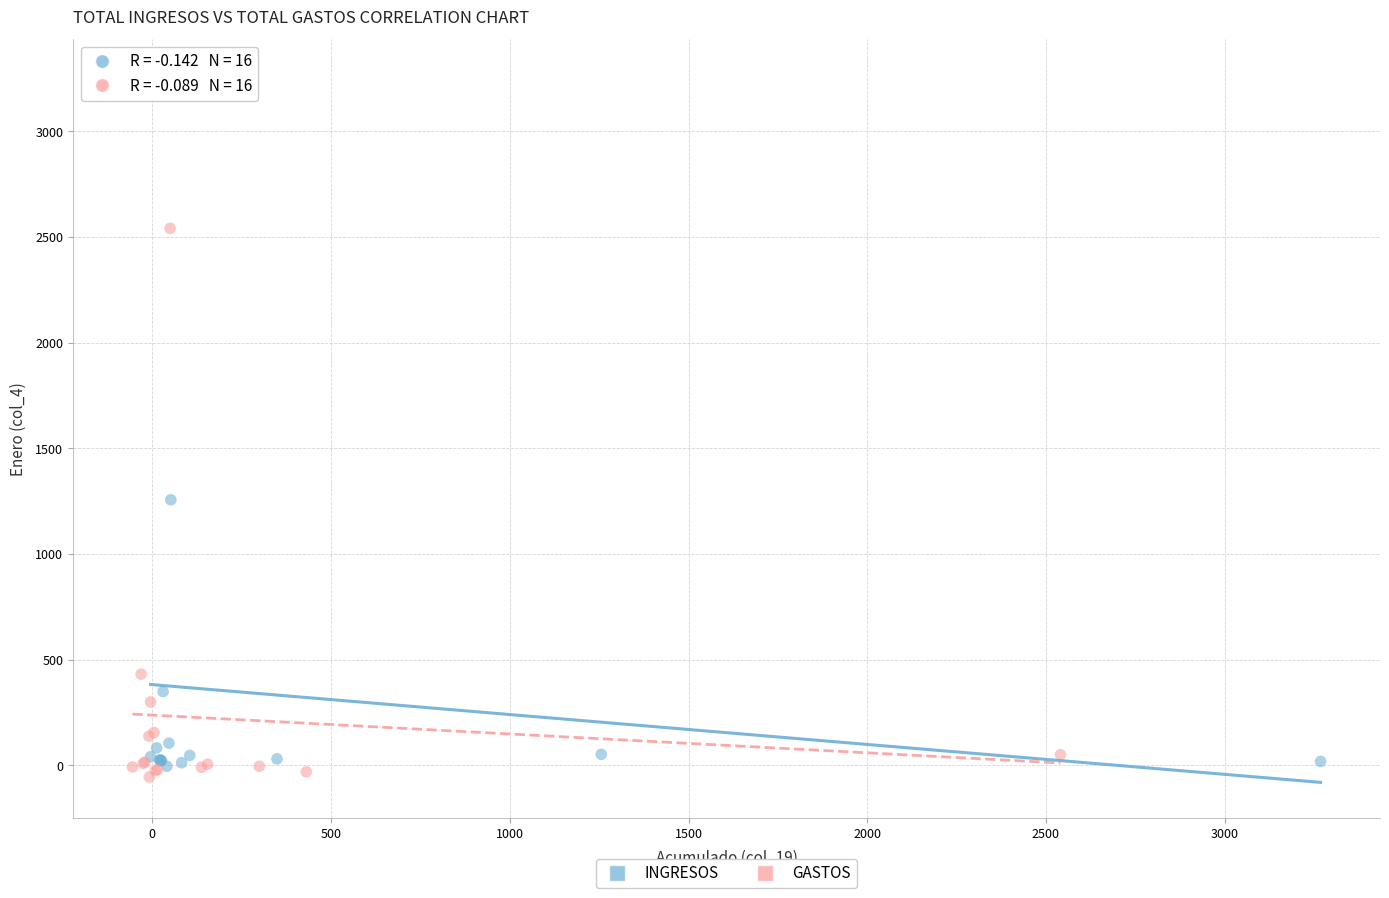

What are all the series names shown in the legend?

INGRESOS, GASTOS